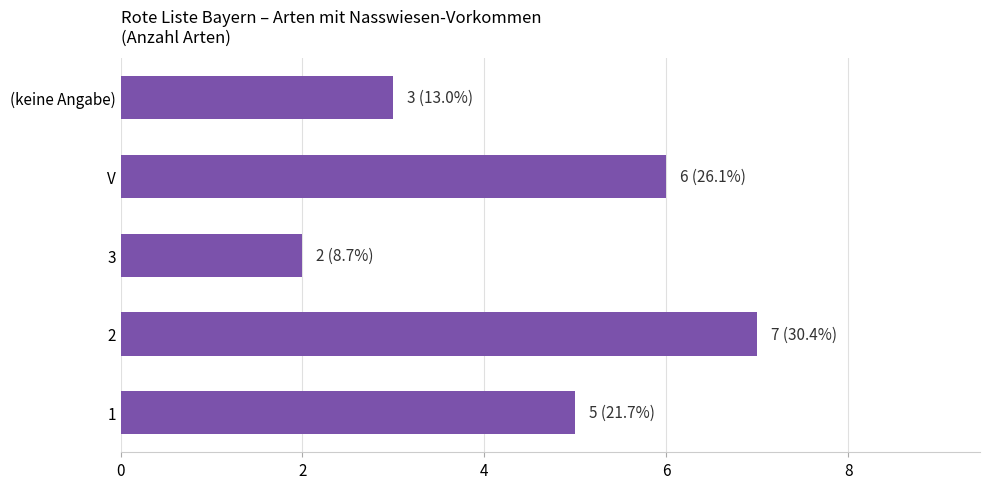

The value at 2 is 7. True or false?

True